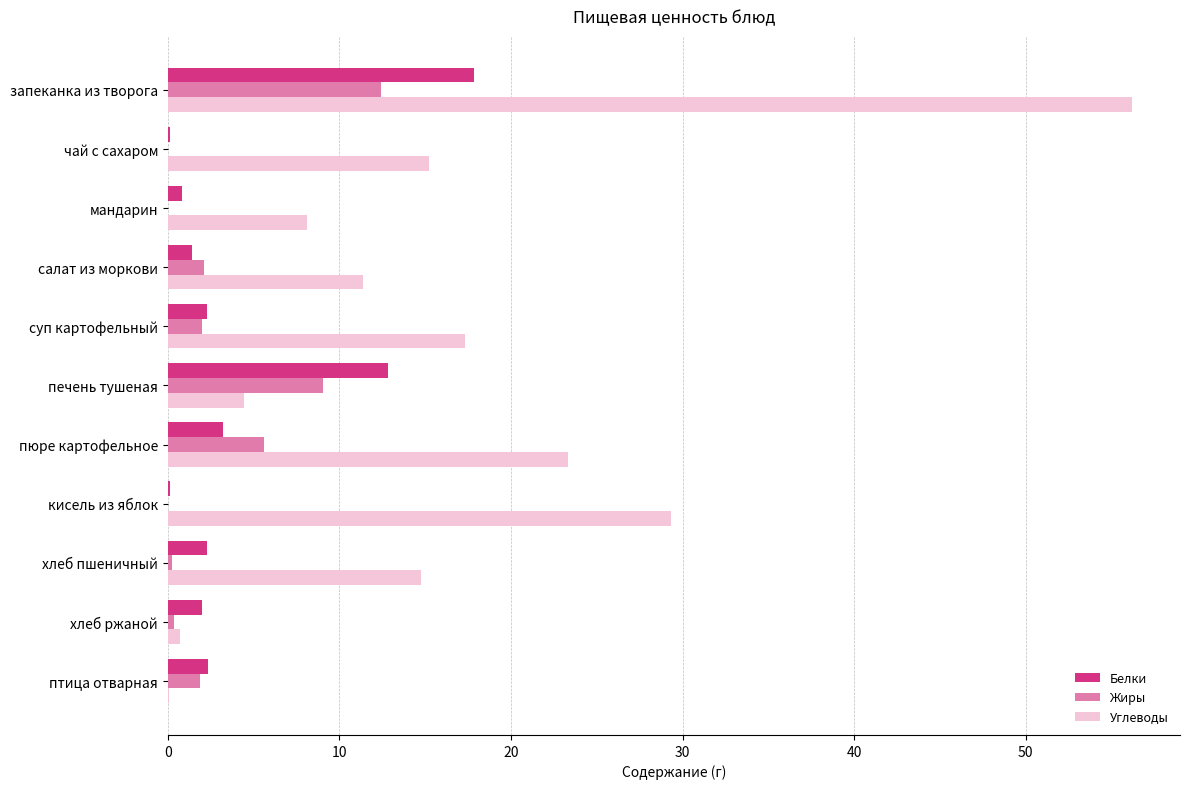

Which category has the highest value across all series?

запеканка из творога